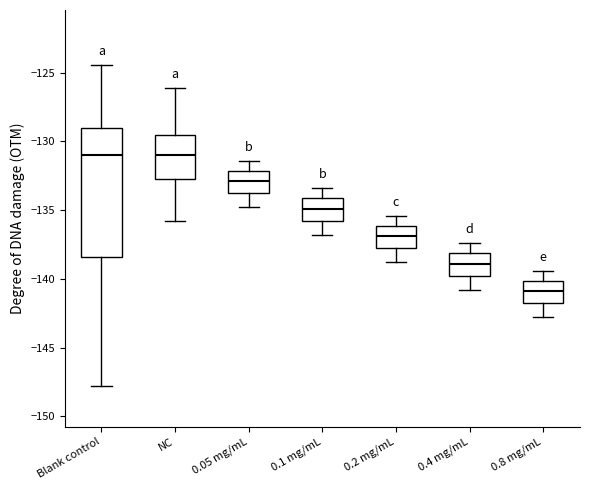

Where is the lower edge of the box for NC on the y-axis? The values are not printed on the chart, so give them approximately, as read against the axis.

-132.5